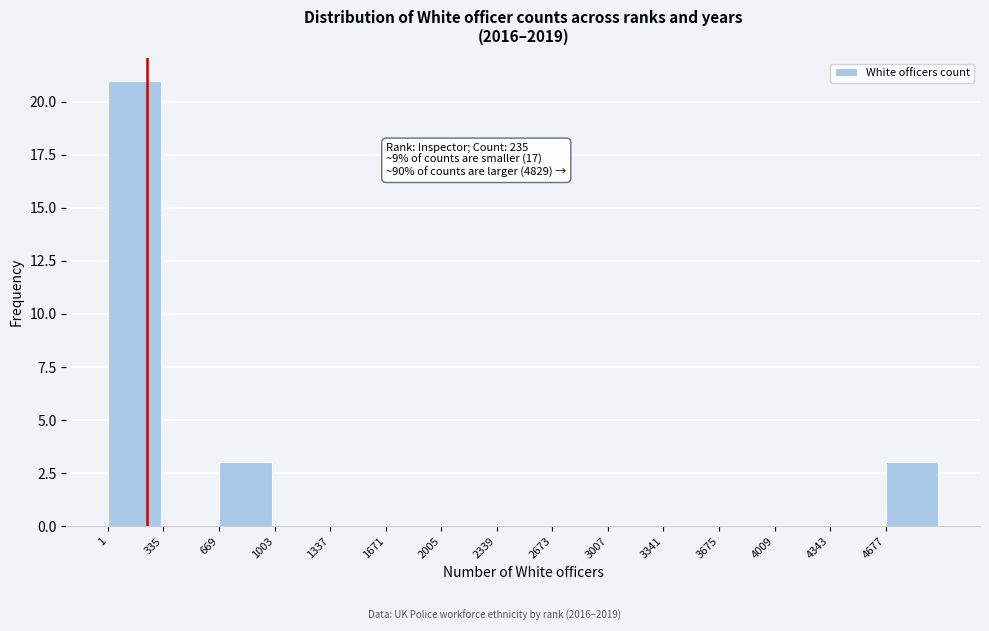

Over which range of the x-axis is the bar tallest?

0 to 350